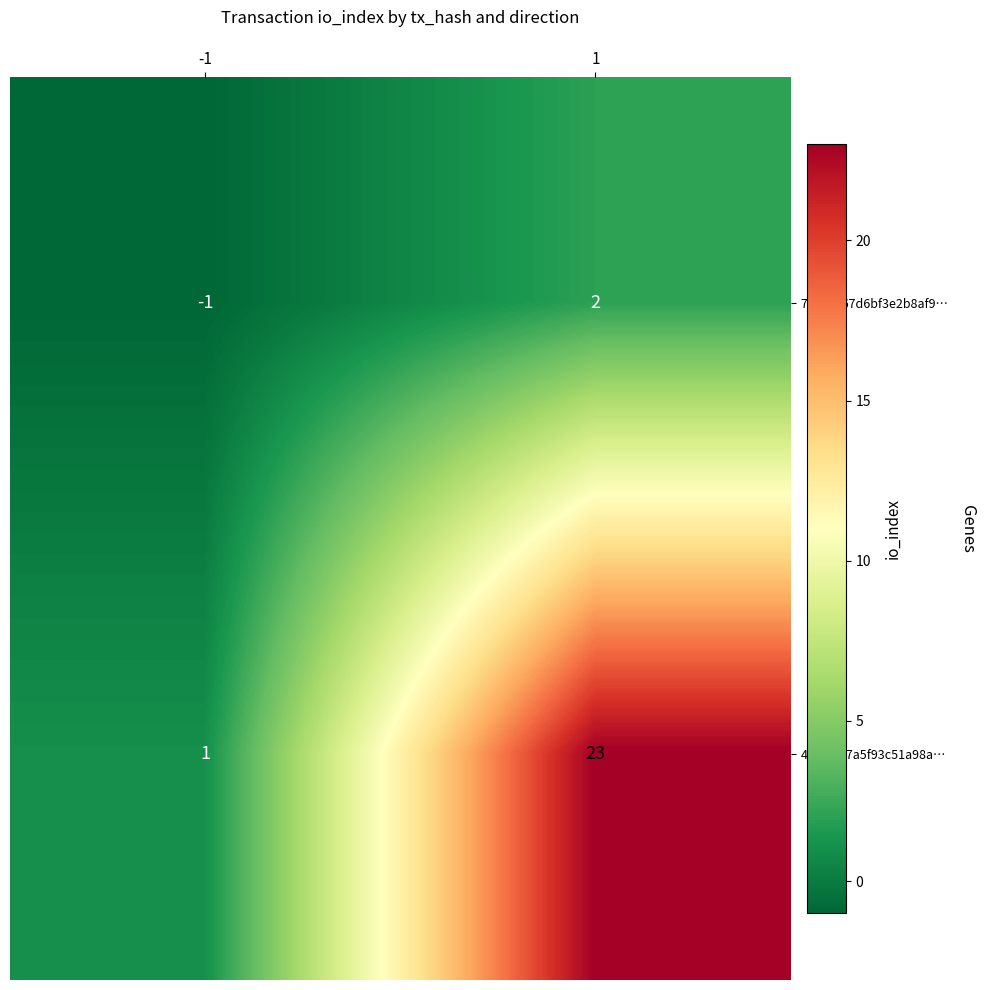

The 4679af27a5f93c51a98a… series shows 38 at 1. True or false?

False